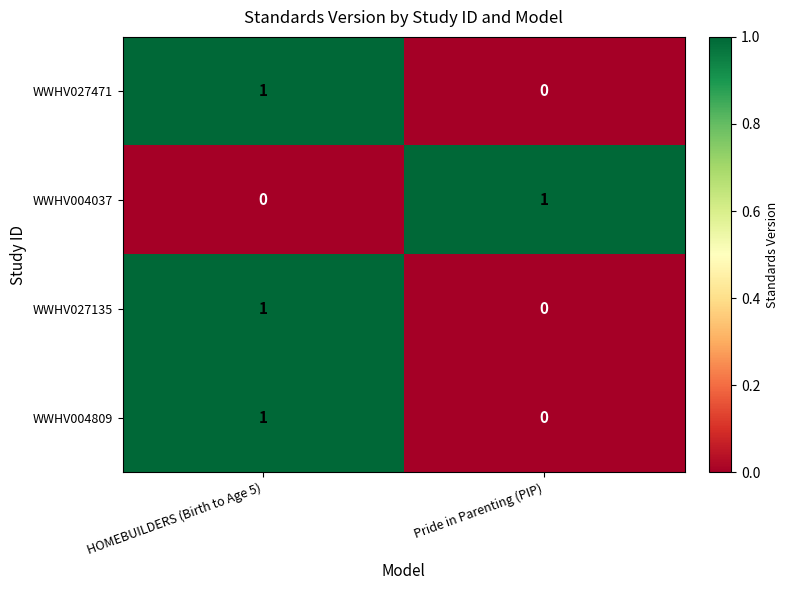

True or false: WWHV027471 has a value of 1 at HOMEBUILDERS (Birth to Age 5).

True